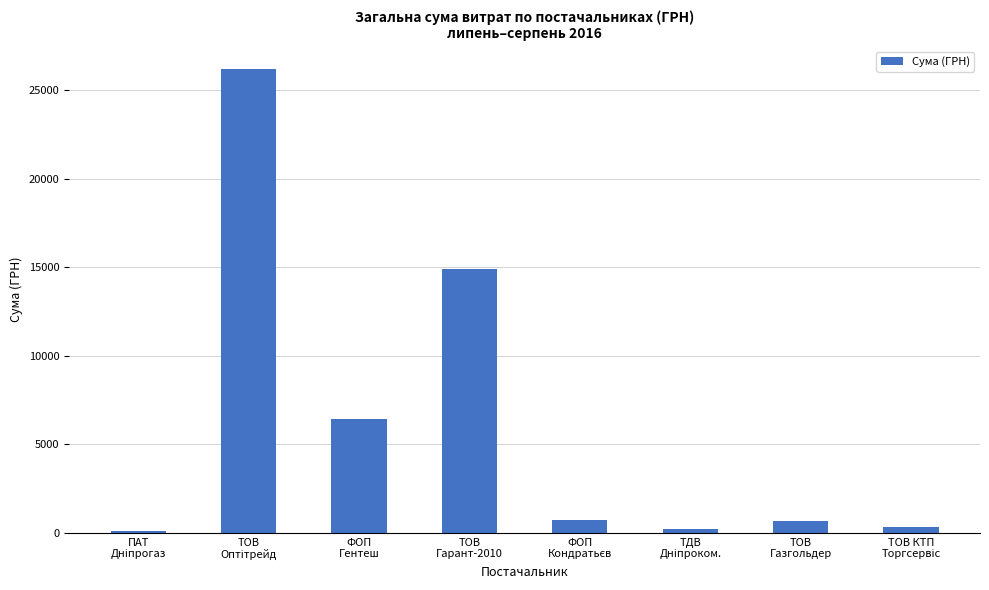

What is the greatest value displayed?

26169.0